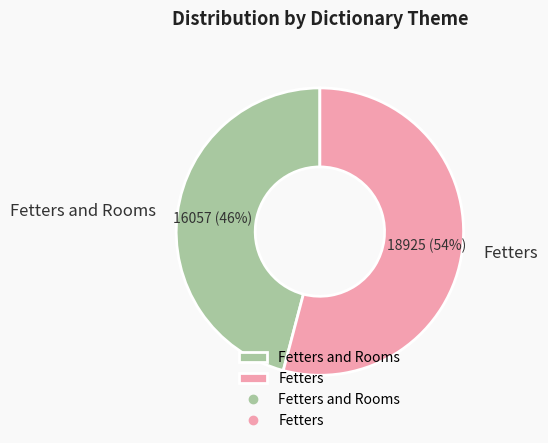

The Fetters and Rooms slice represents 53% of the pie. True or false?

False